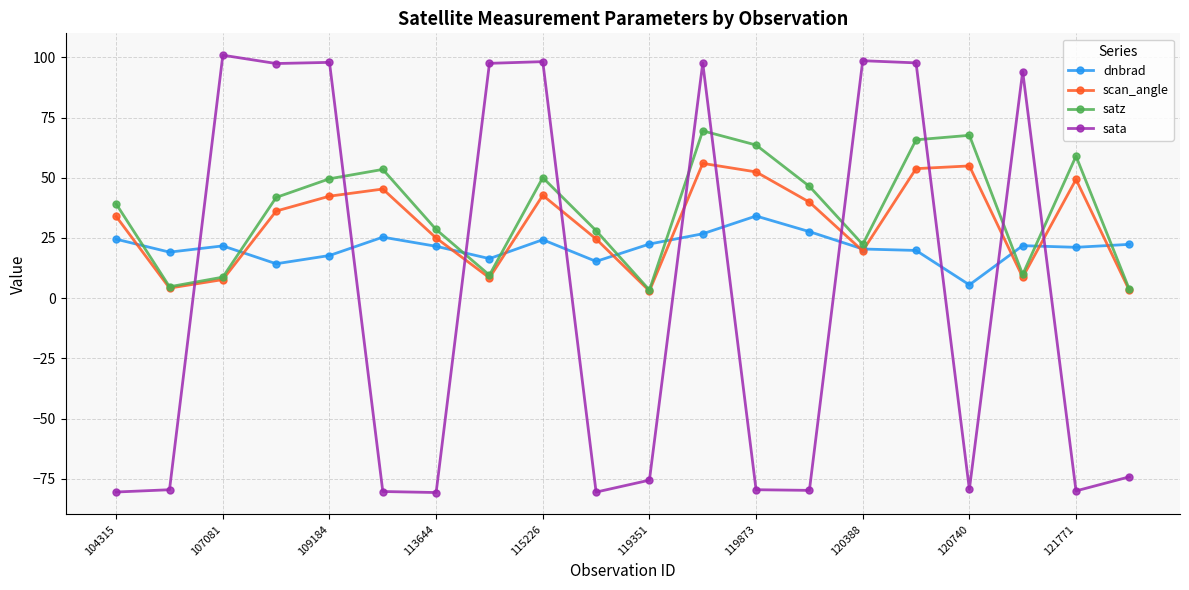

Which series ends up on top after the final intersection of scan_angle and sata?

scan_angle